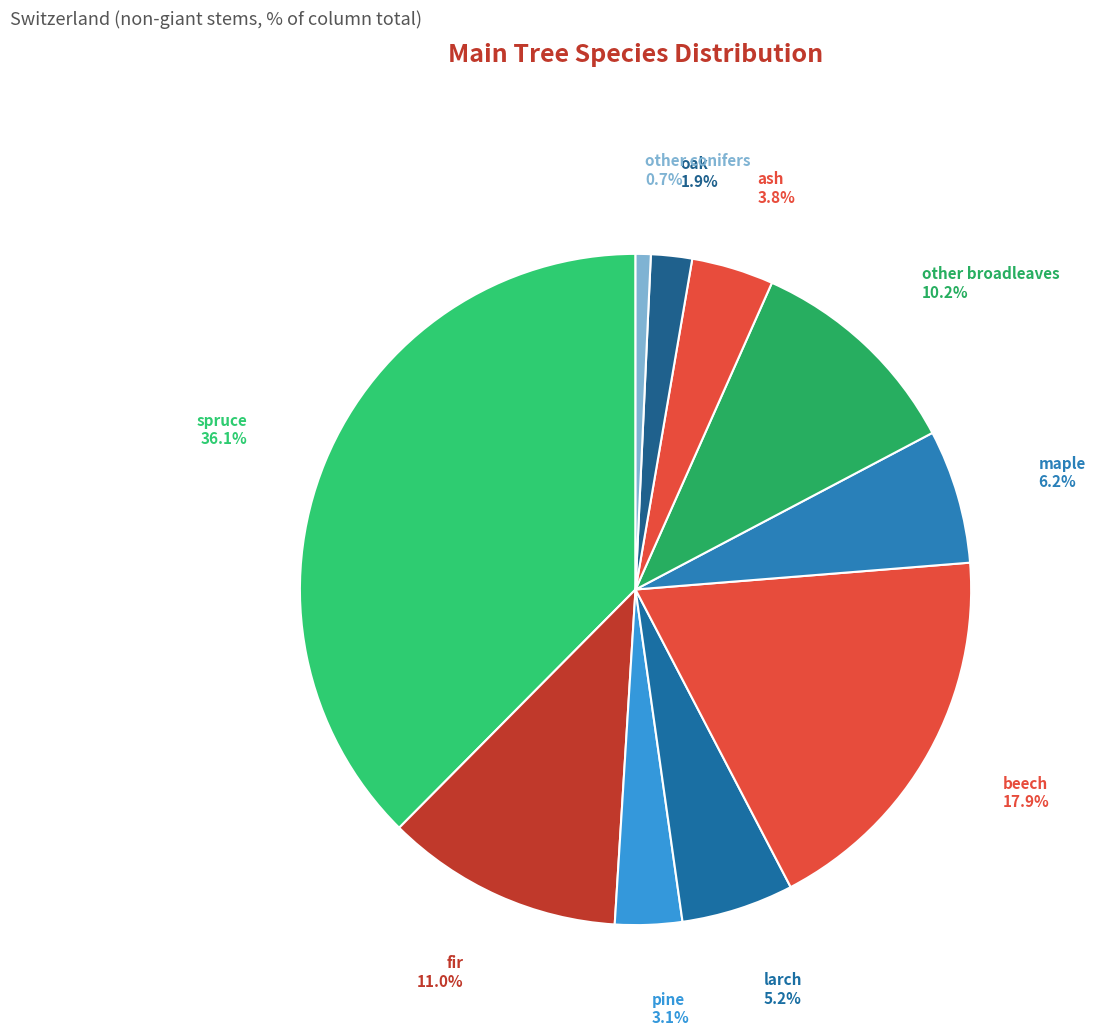

What is the smallest slice in the pie chart?

other conifers